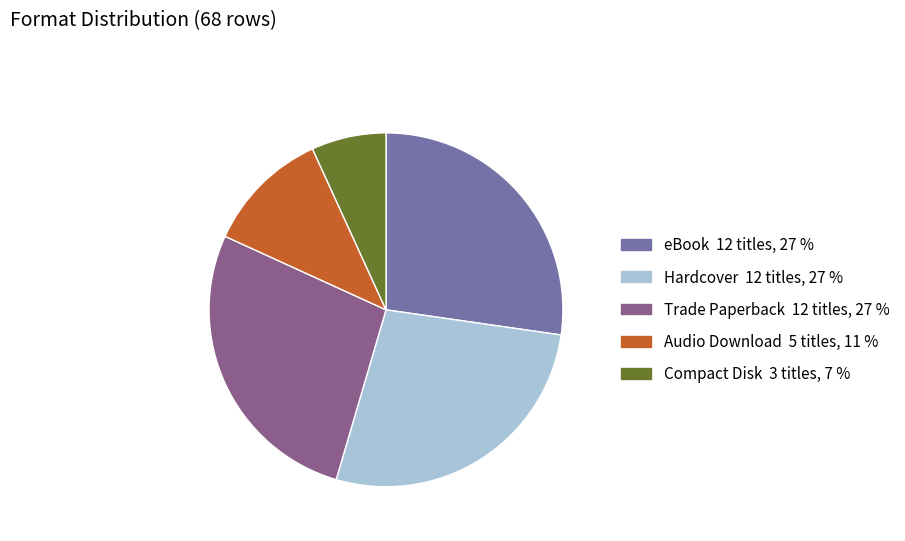

Do Trade Paperback and Compact Disk together represent more than half of the pie?

No